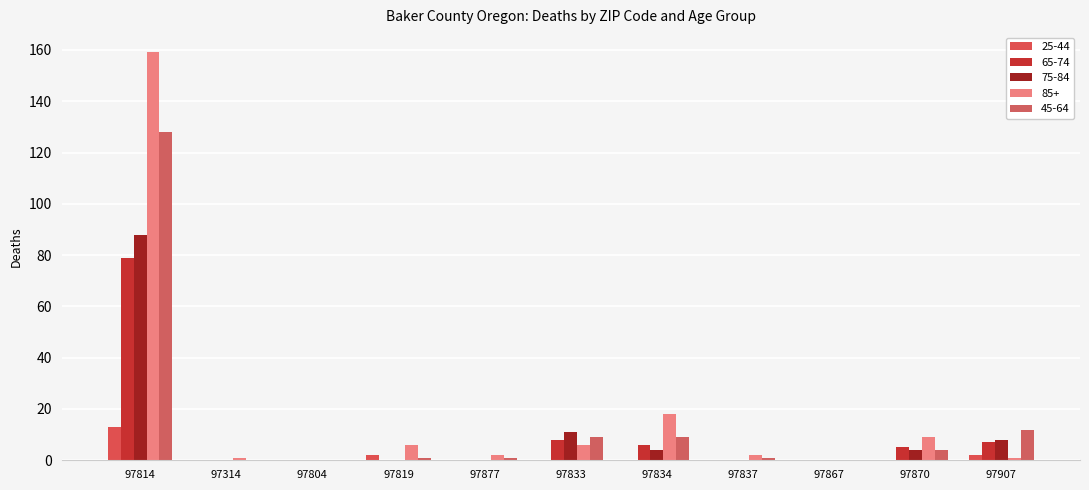

At which label is 85+ closest to 79?

97834